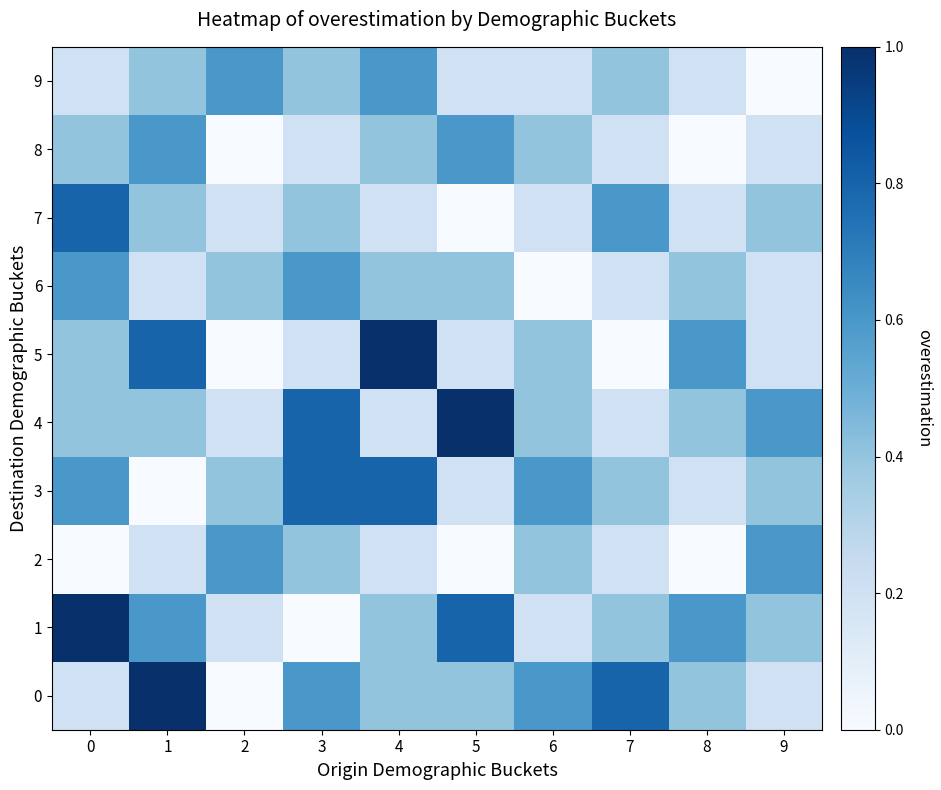

Between 5 and 9, which series saw the biggest shift?

2